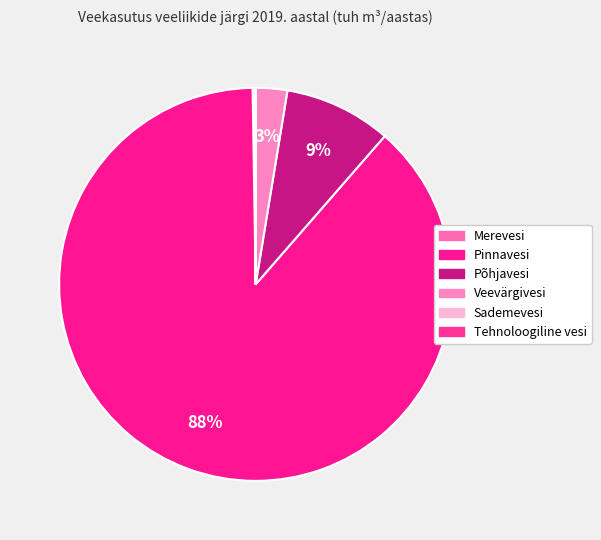

Is there a majority slice in this chart?

Yes